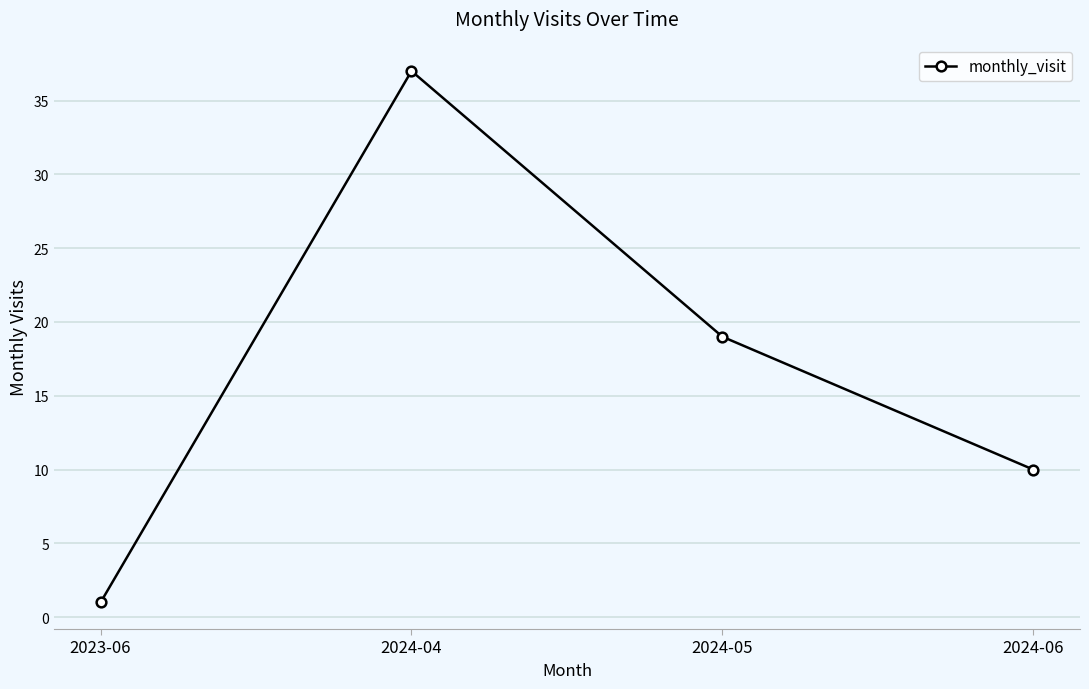

What is the smallest value displayed?

1